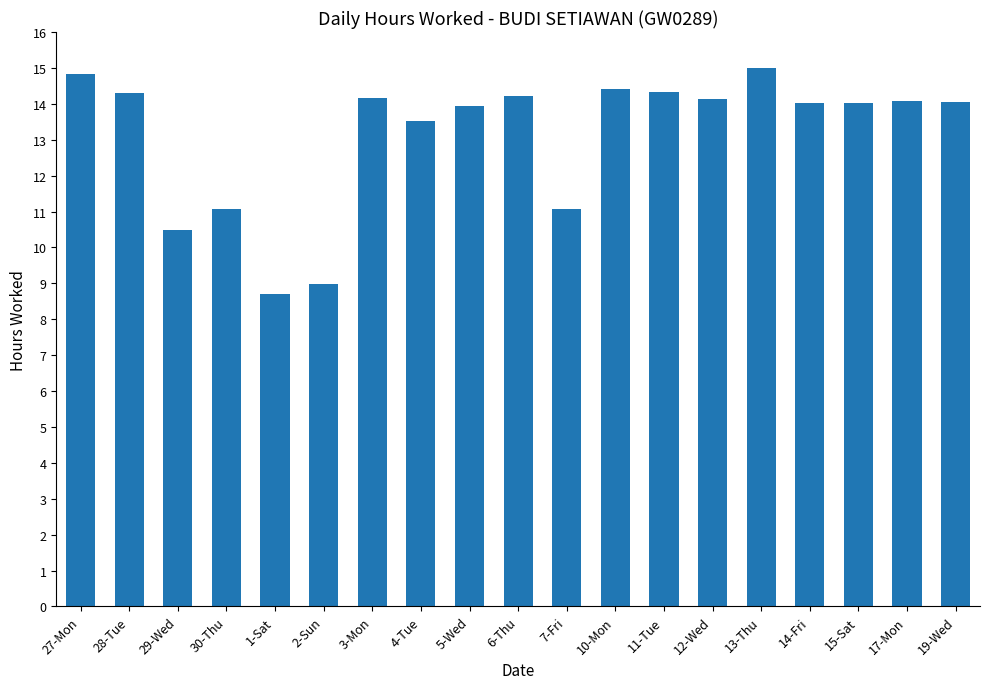

What value does the data have at 4-Tue?

13.5